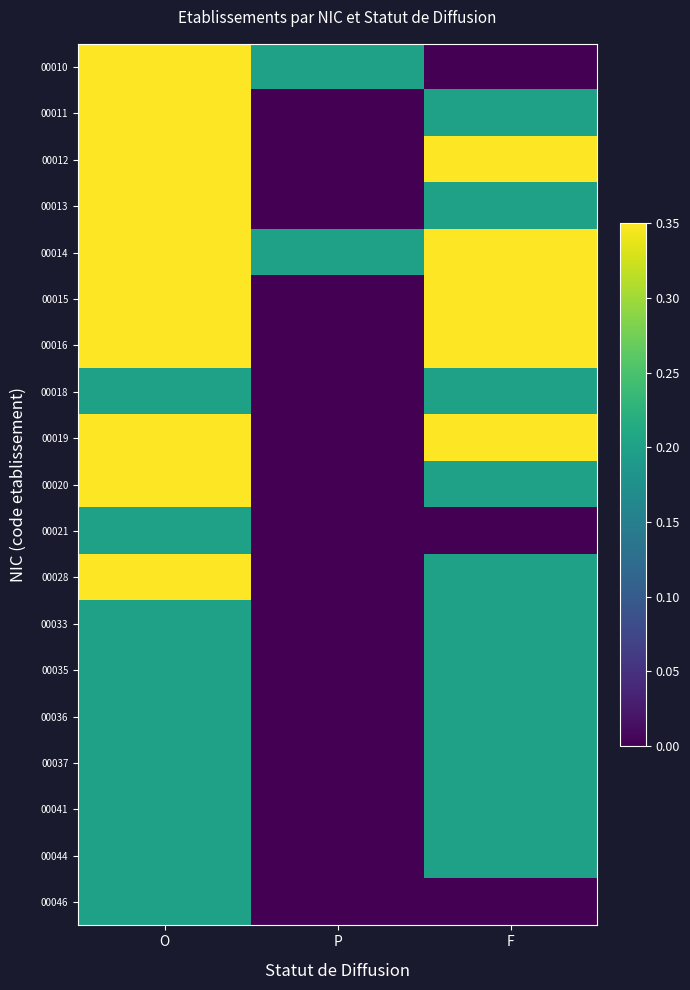

At F, list the series in order from largest to smallest.

00012, 00014, 00015, 00016, 00019, 00011, 00013, 00018, 00020, 00028, 00033, 00035, 00036, 00037, 00041, 00044, 00010, 00021, 00046